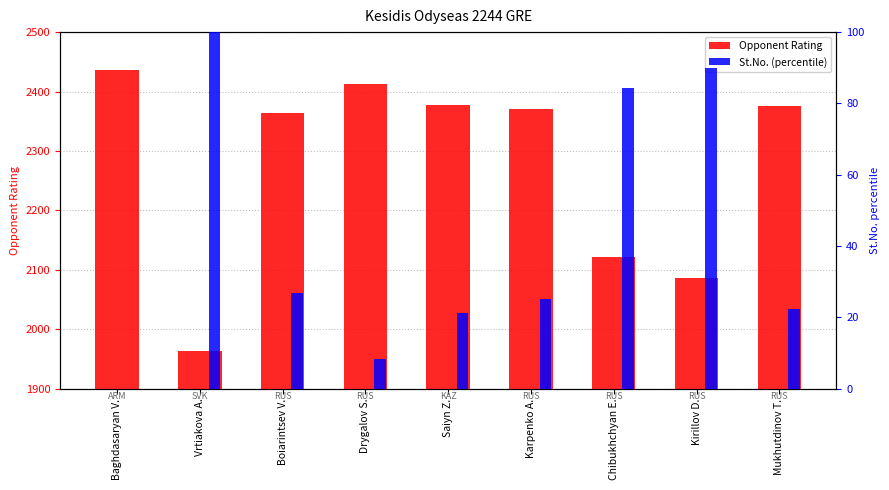

What is the average value of the St.No. (percentile) series?

42.0